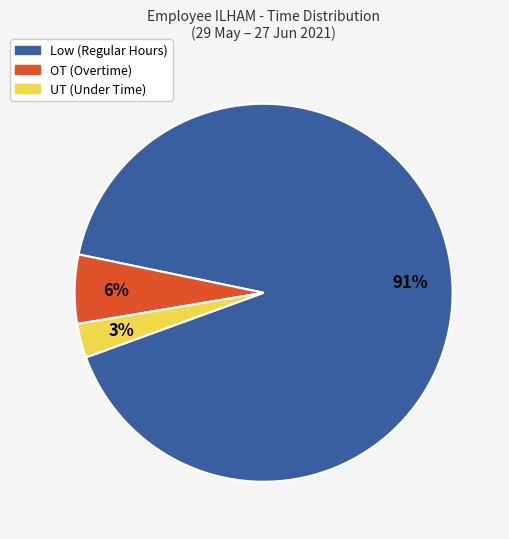

Is there a majority slice in this chart?

Yes